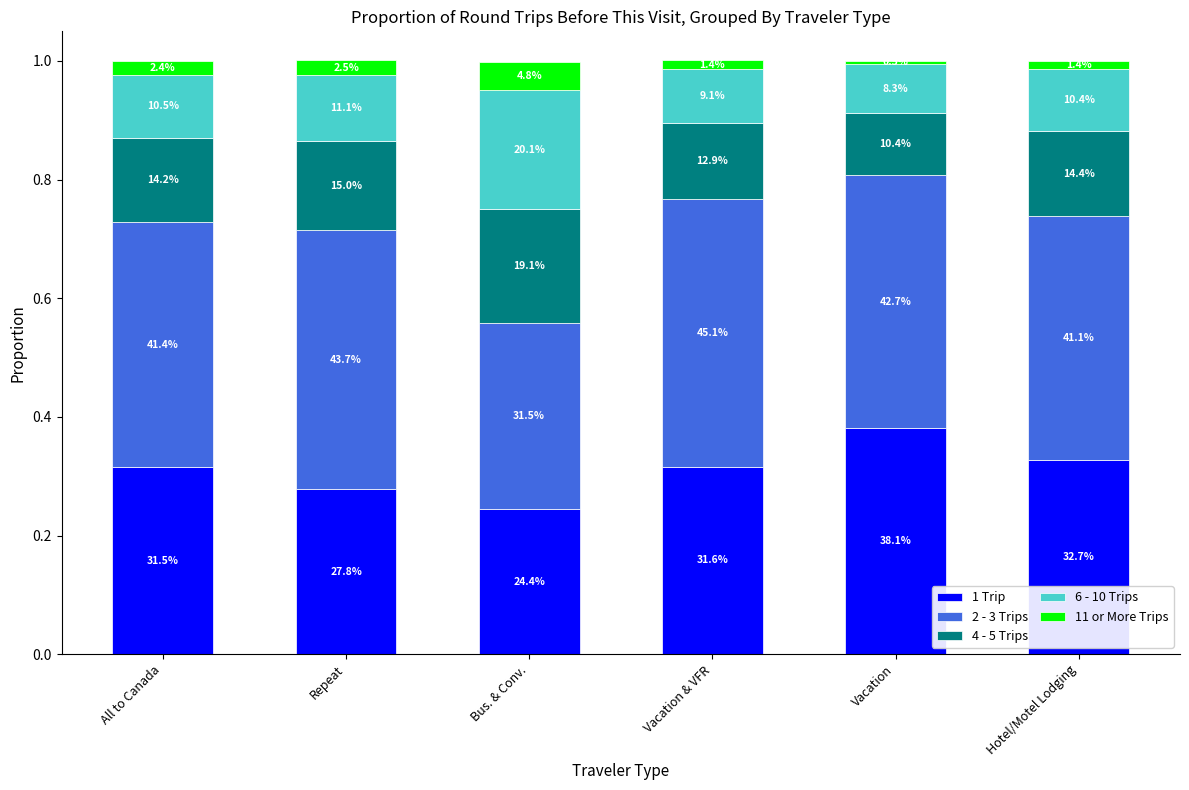

How many bars are there in total?

6